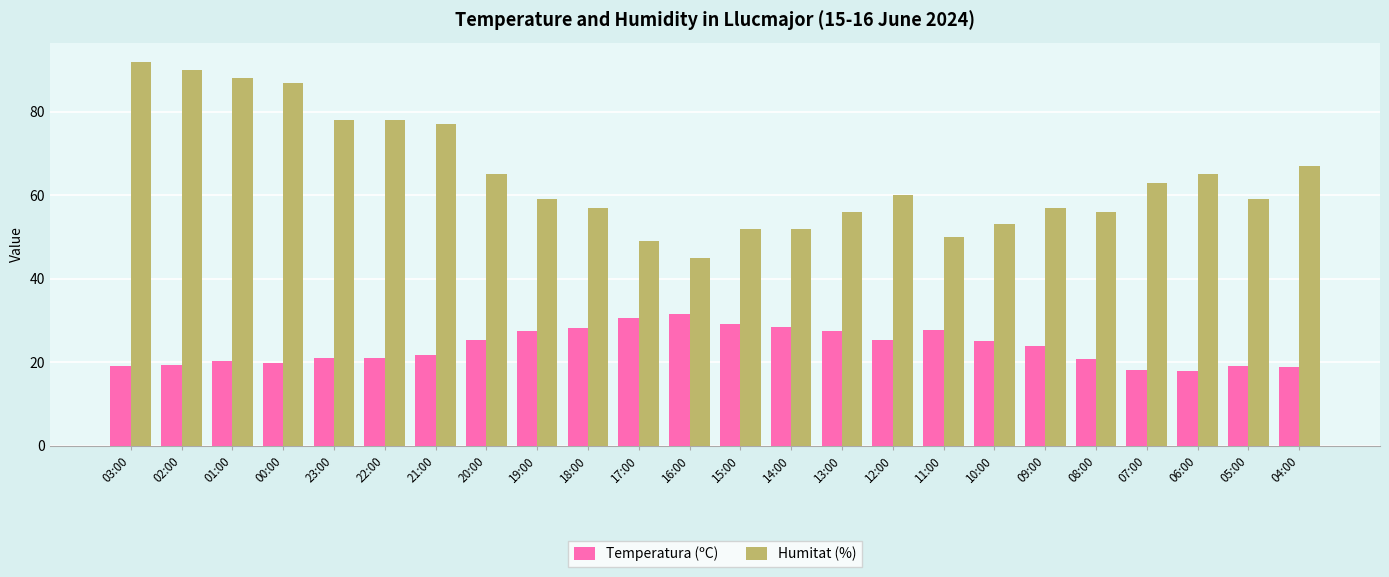

Rank the series by their average value, from lowest to highest.

Temperatura (ºC), Humitat (%)